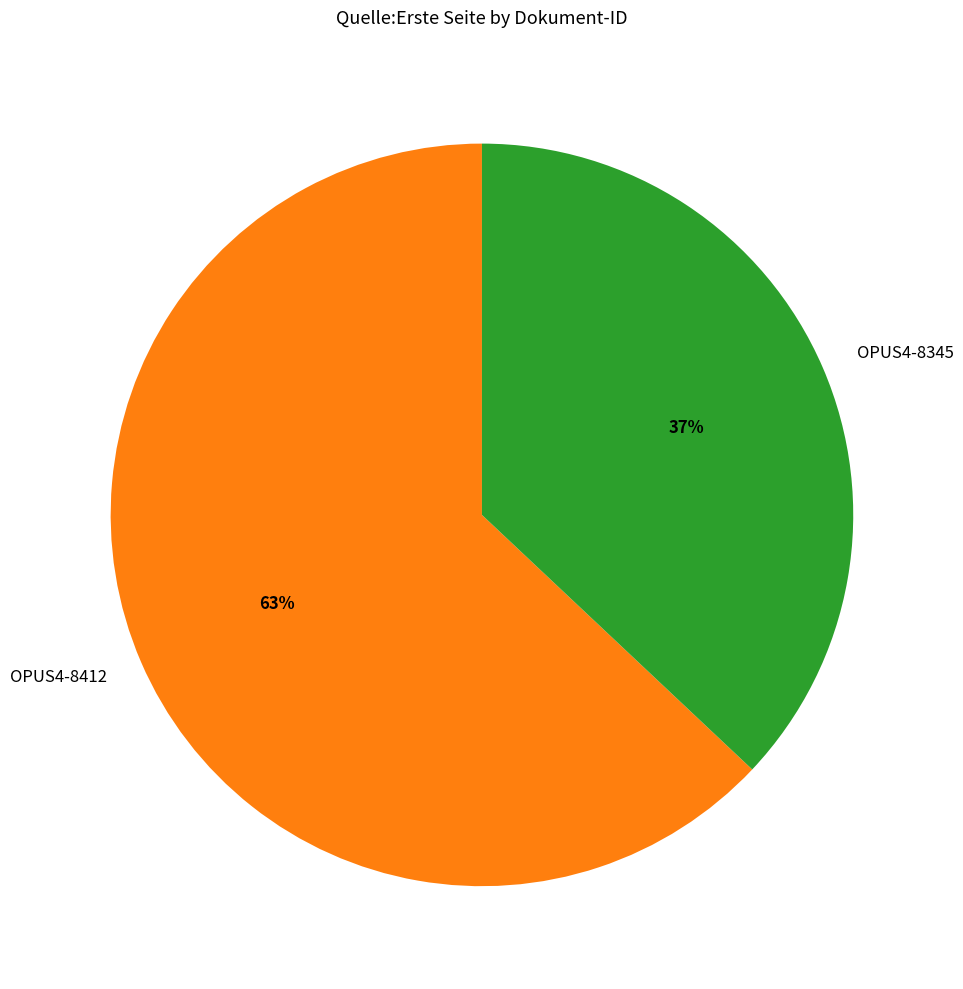

Count the number of slices in the pie.

2